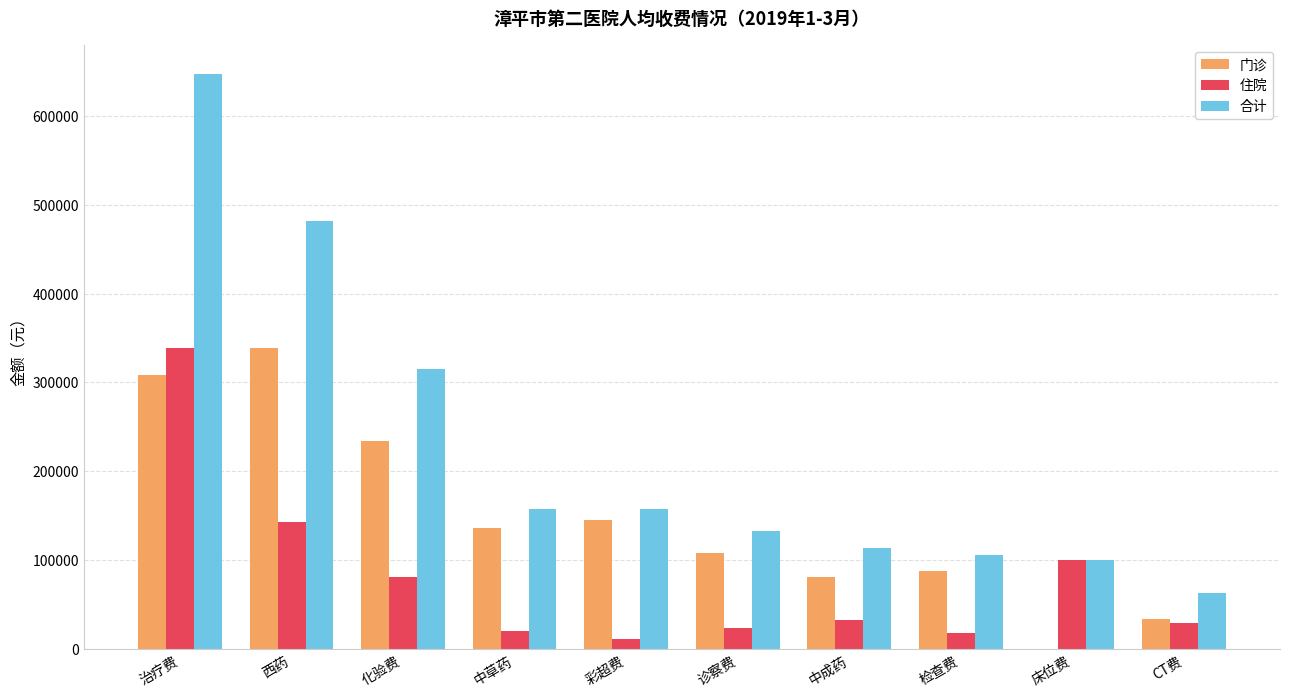

What is the total value across all series at 治疗费?

1293490.5